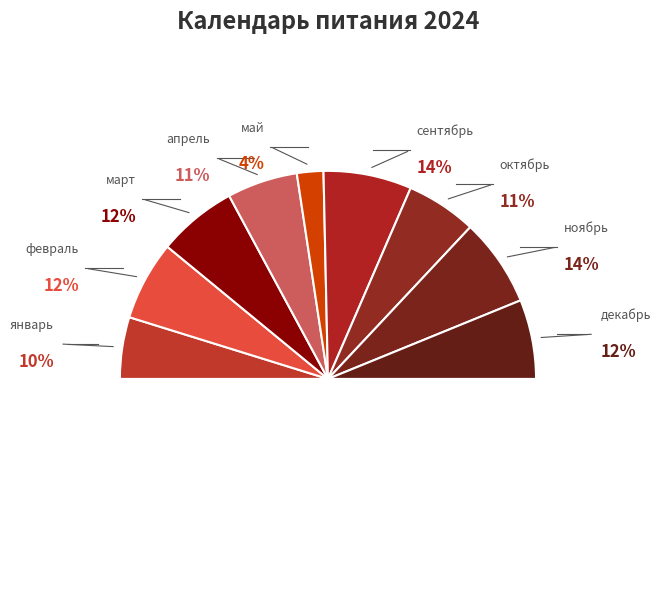

Count the number of slices in the pie.

9